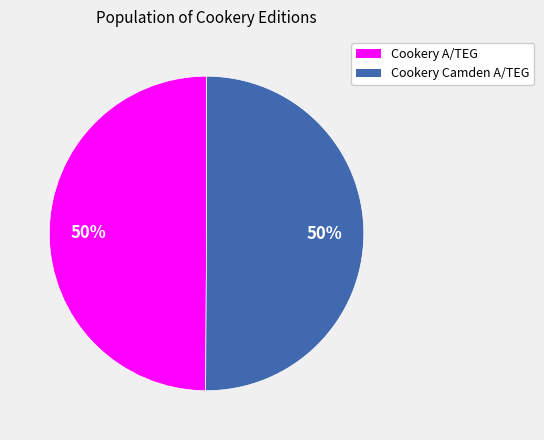

How many slices are in this pie chart?

2